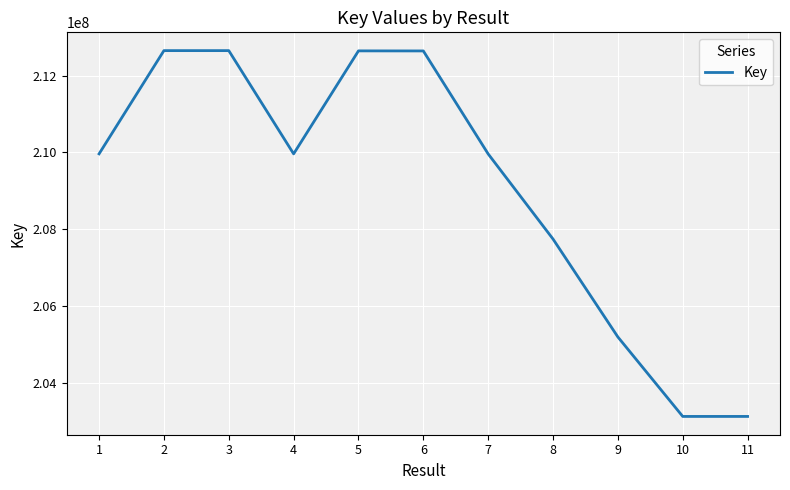

What is the minimum value shown in the chart?

203121602